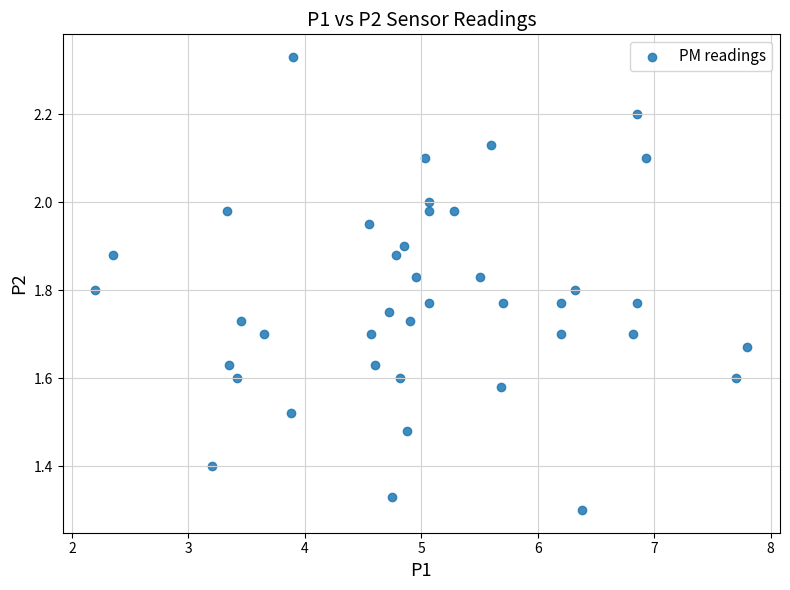

What is the range of Y values (max minus min)?

1.0